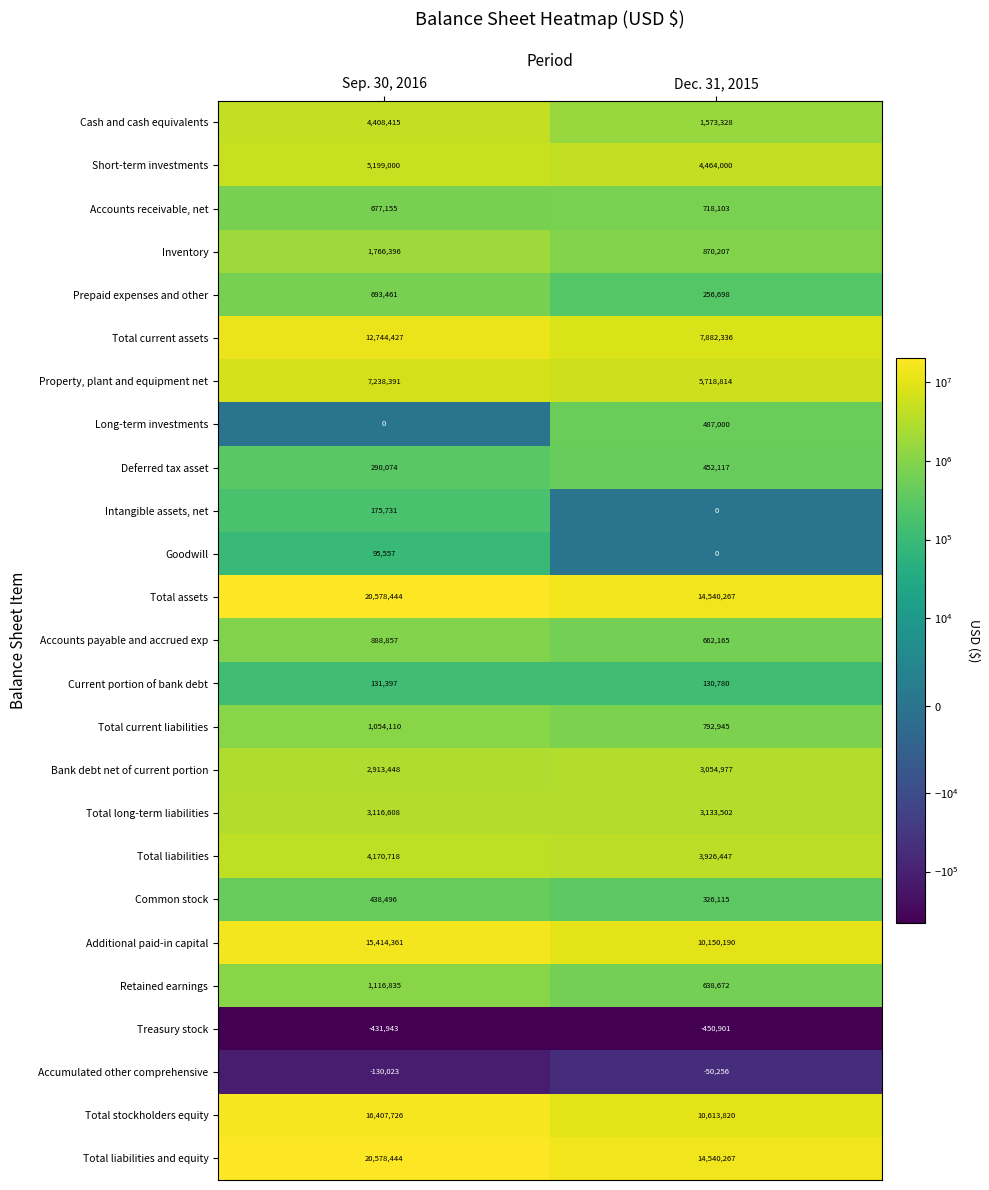

Where is Treasury stock nearest to the value -441422?

Sep. 30, 2016